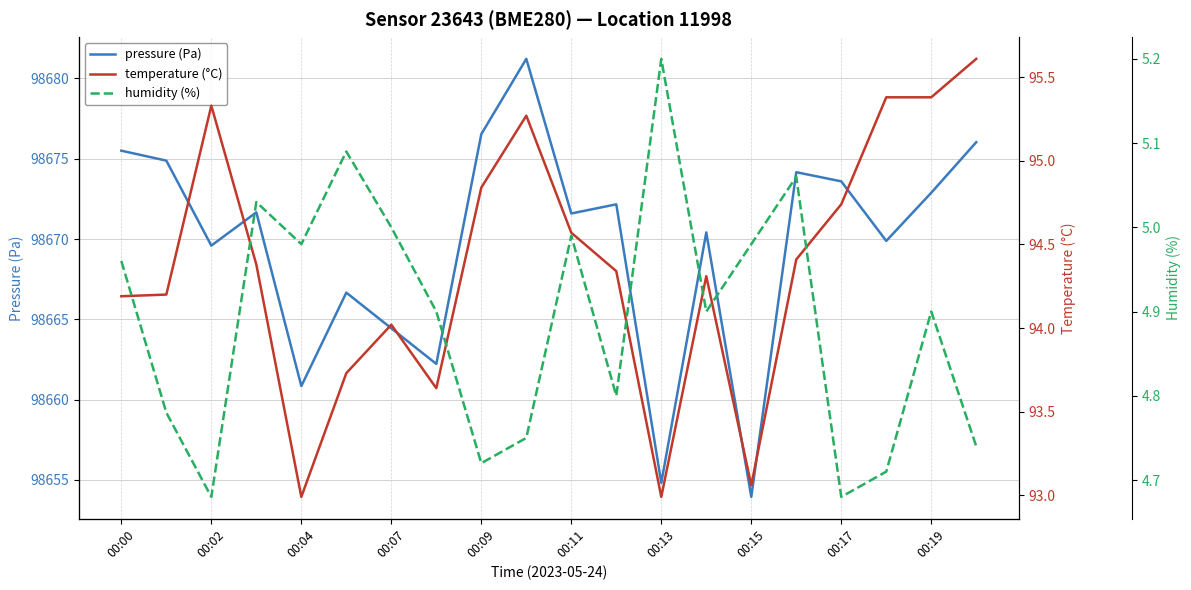

What is the lowest value of the pressure (Pa) series?

98653.9